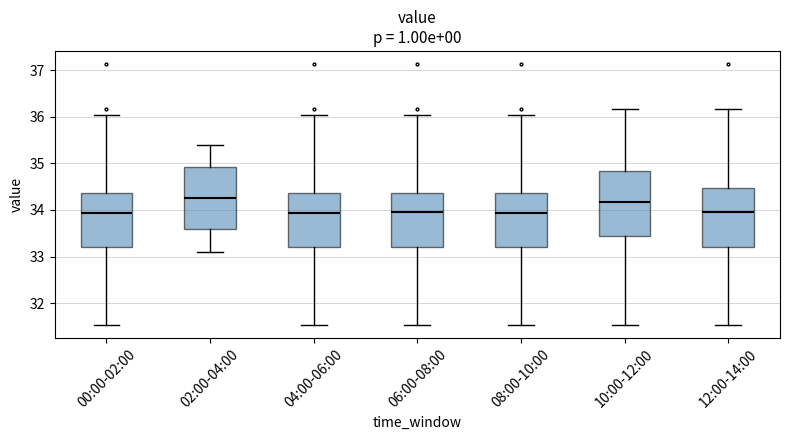

Reading left to right, read every box against the y-axis: the position of its median line, the range the box covers, and the ends of its whiskers. The values are not printed on the chart, so give them approximately, as read against the axis.

00:00-02:00: median 33.9, box 33.2 to 34.4, whiskers 31.5 to 36.0
02:00-04:00: median 34.3, box 33.6 to 34.9, whiskers 33.1 to 35.4
04:00-06:00: median 33.9, box 33.2 to 34.4, whiskers 31.5 to 36.0
06:00-08:00: median 34.0, box 33.2 to 34.4, whiskers 31.5 to 36.0
08:00-10:00: median 33.9, box 33.2 to 34.4, whiskers 31.5 to 36.0
10:00-12:00: median 34.2, box 33.4 to 34.8, whiskers 31.5 to 36.2
12:00-14:00: median 34.0, box 33.2 to 34.5, whiskers 31.5 to 36.2